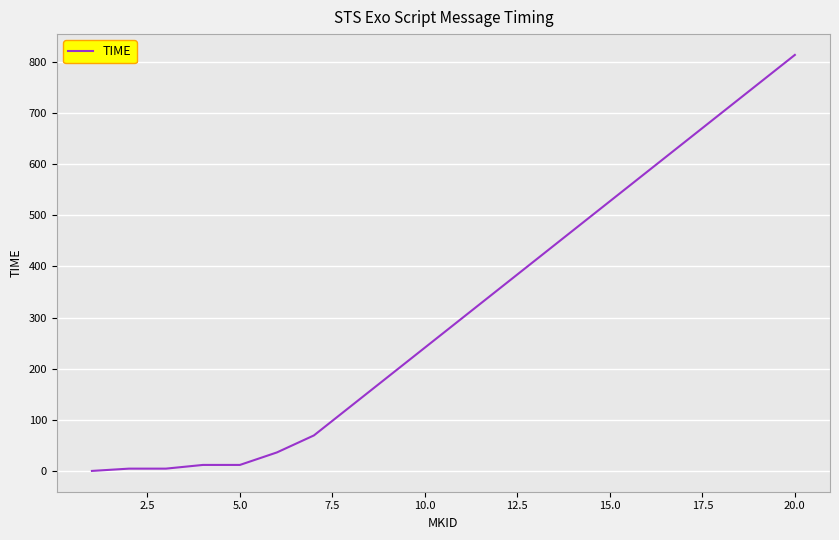

What is the greatest value displayed?

813.6